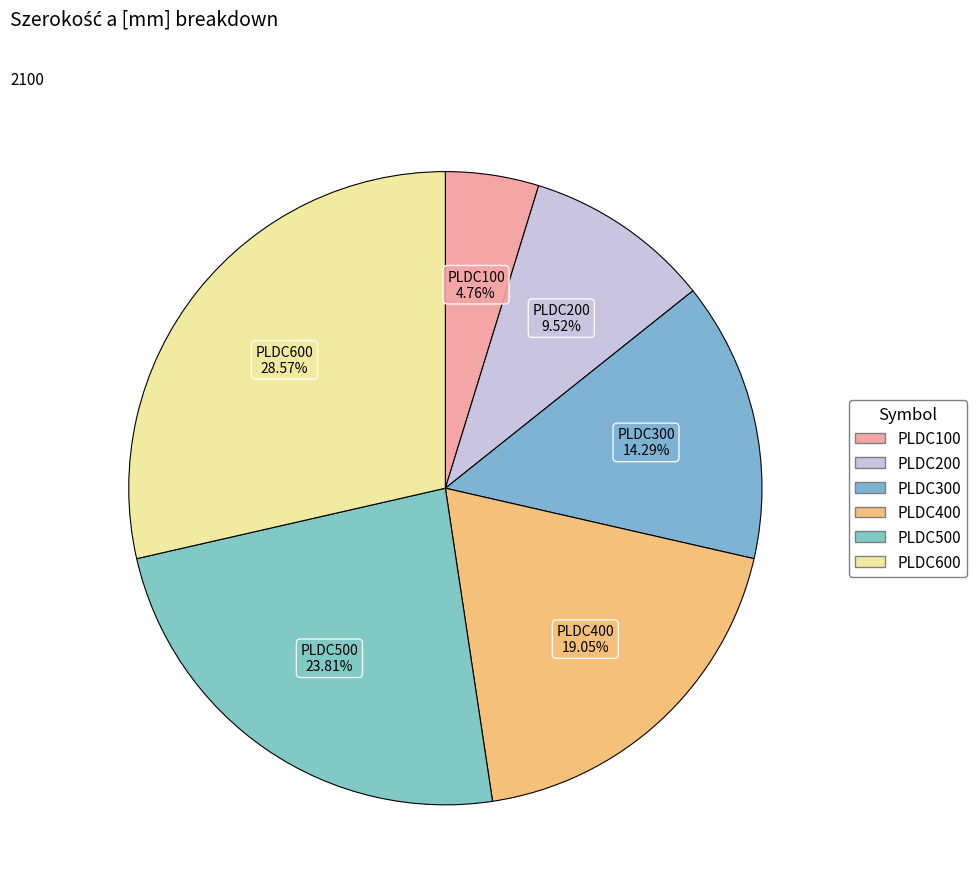

To the nearest percent, what percentage of the pie is PLDC400?

19%